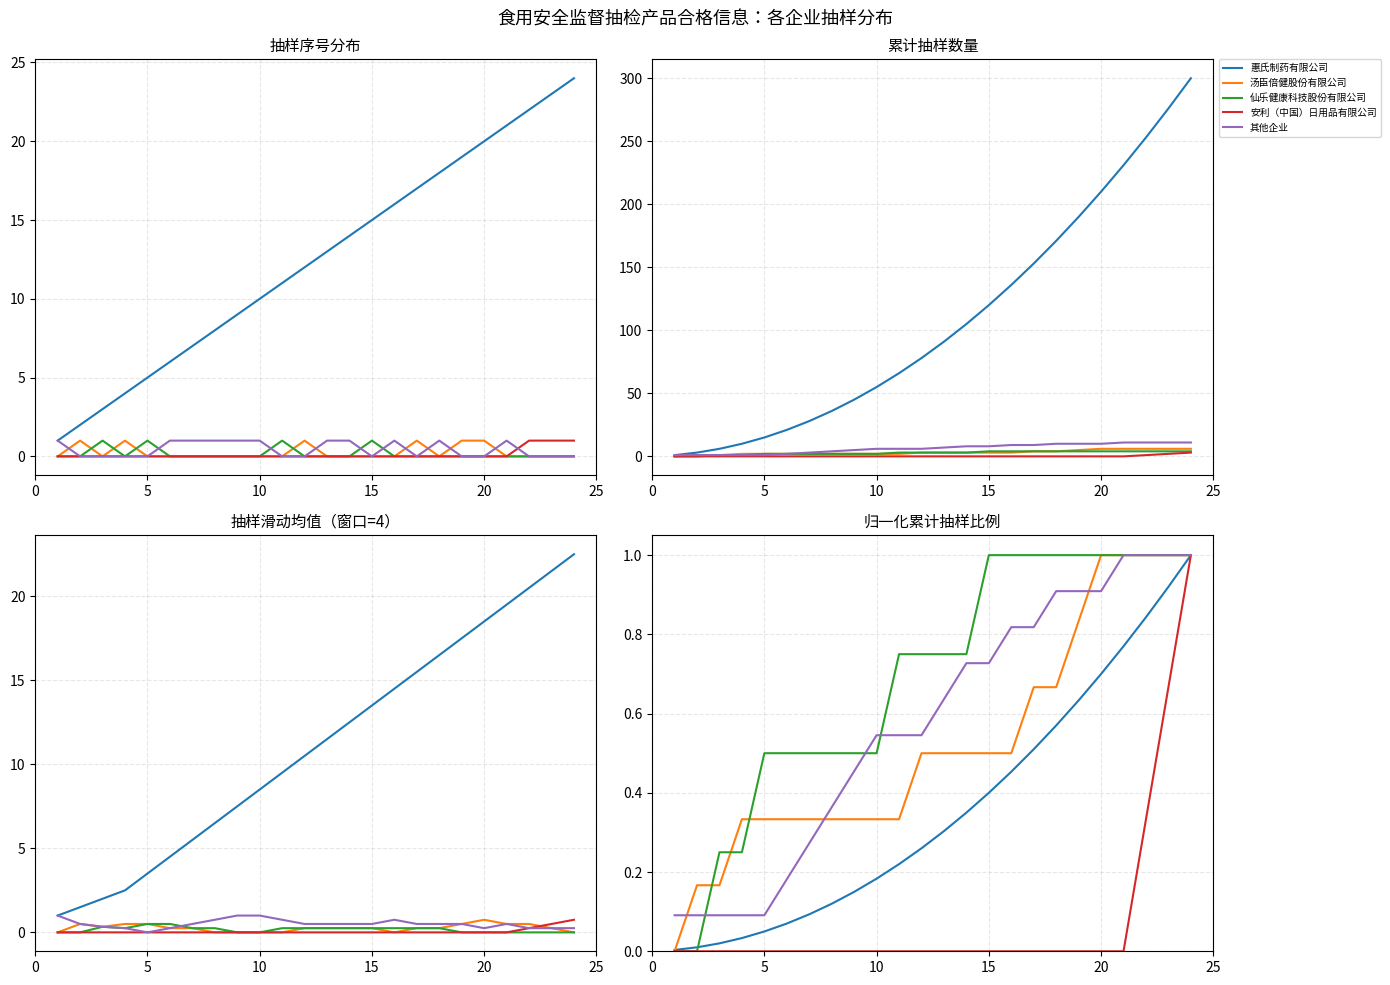

What are all the series names shown in the legend?

惠氏制药有限公司, 汤臣倍健股份有限公司, 仙乐健康科技股份有限公司, 安利（中国）日用品有限公司, 其他企业